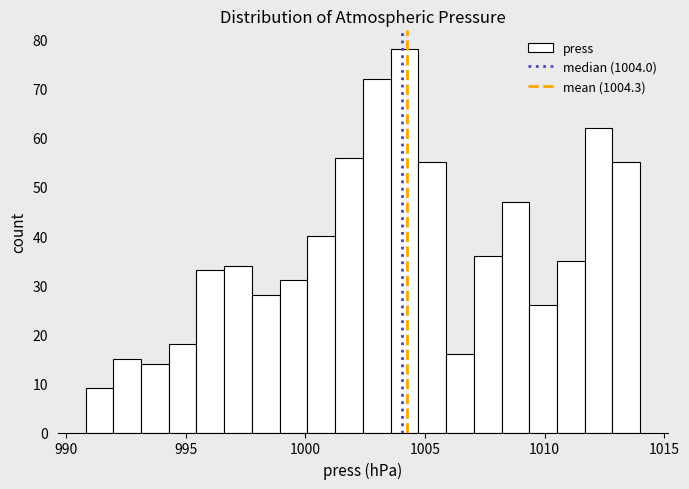

Around what value on the x-axis is the tallest bar? Give the approximate position of its centre, as read against the axis.

1004.0